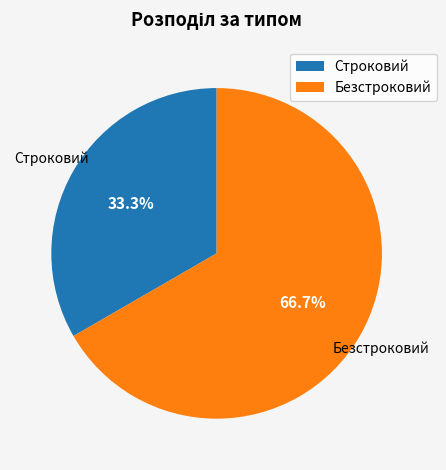

What is the largest slice in the pie chart?

Безстроковий